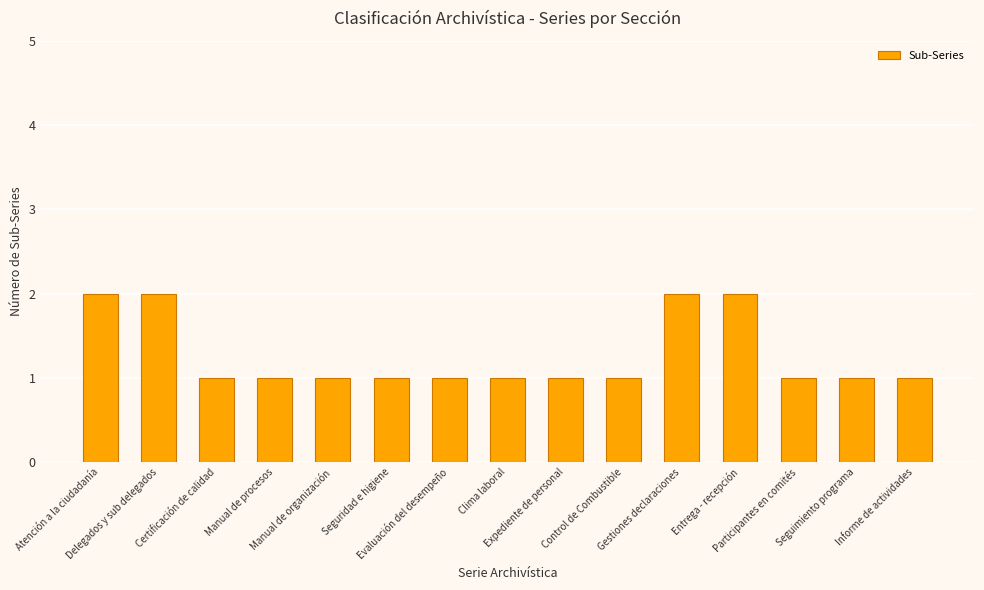

What is the sum of all values?

19